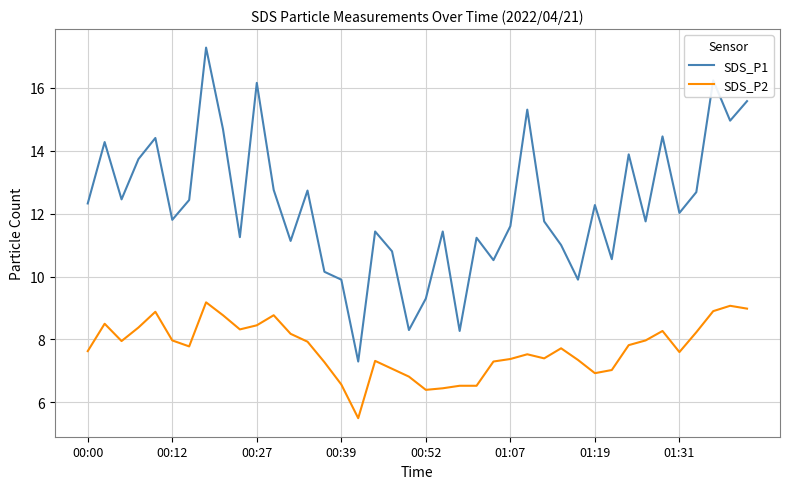

What is the difference between the maximum and minimum values in the SDS_P1 series?

10.0